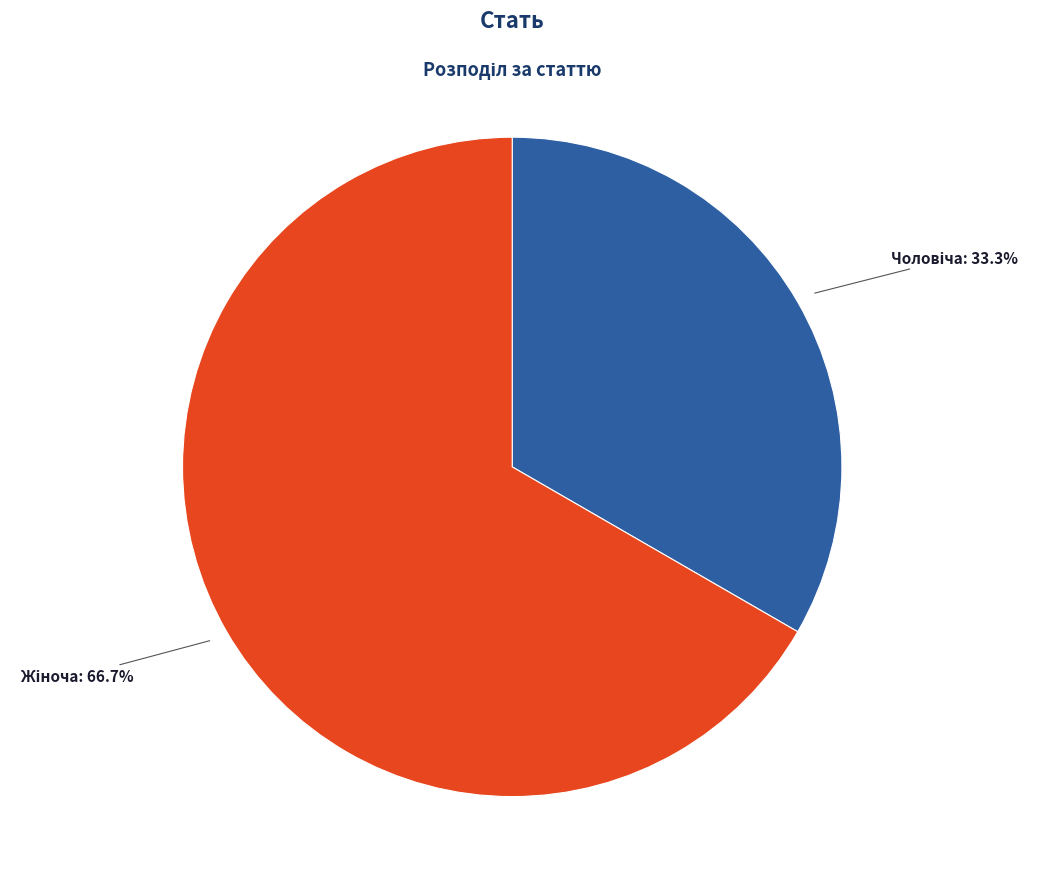

Is there a majority slice in this chart?

Yes